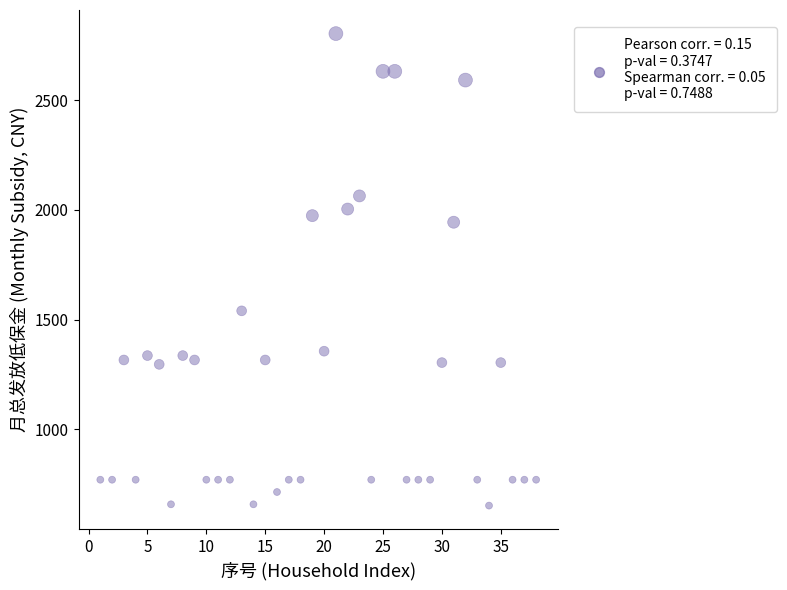

What Y value in the scatter plot is closest to 1728?

1540